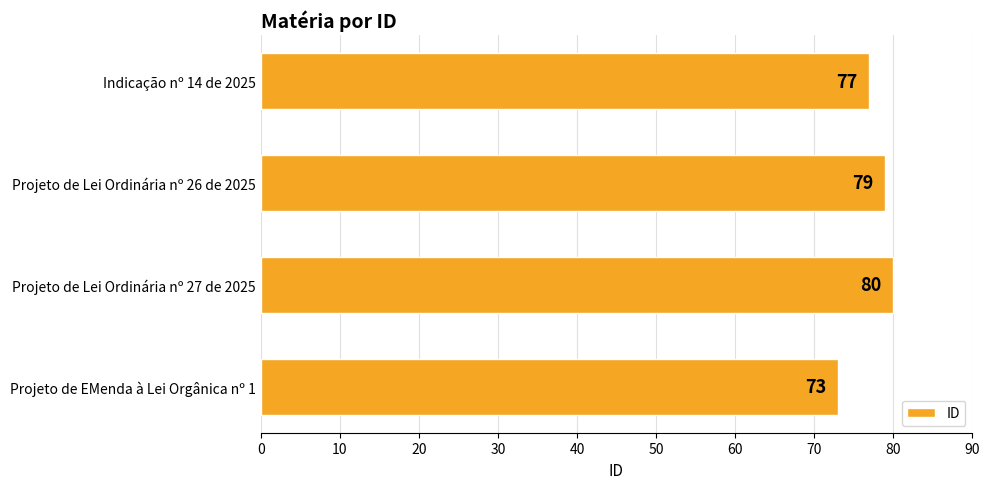

What is the difference between the maximum and second lowest values?

3